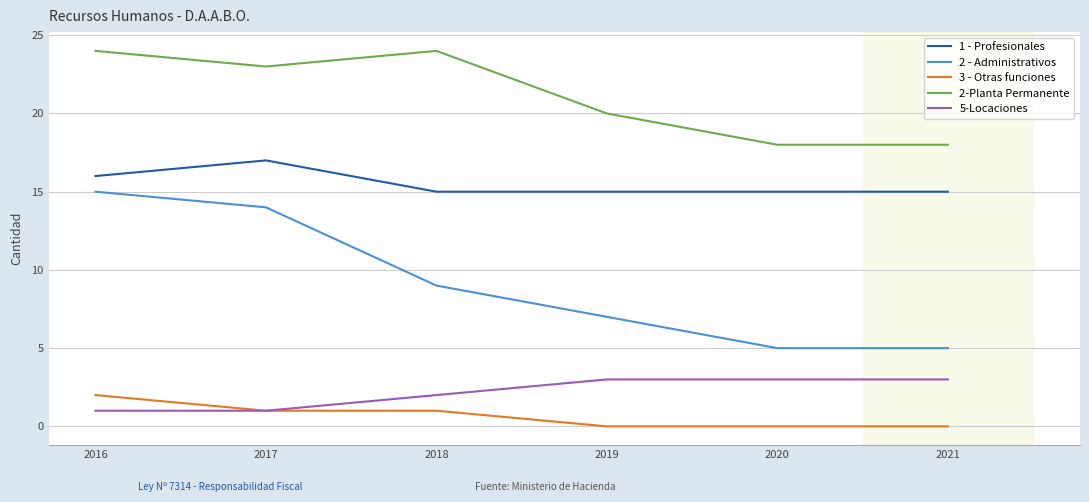

True or false: 1 - Profesionales has a value of 15 at 2019.

True